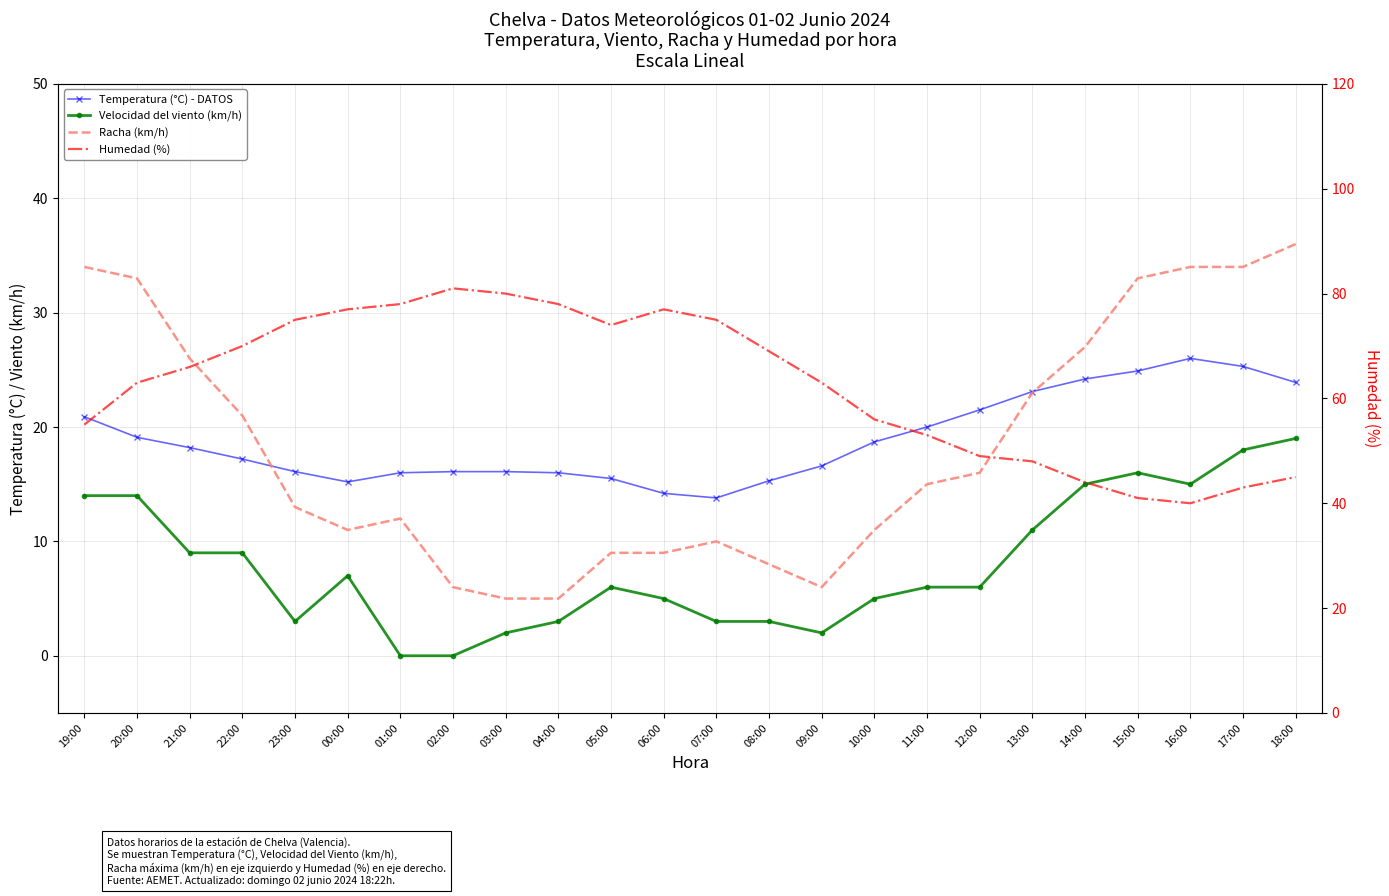

True or false: Humedad (%) and Temperatura (°C) - DATOS intersect in this chart.

False